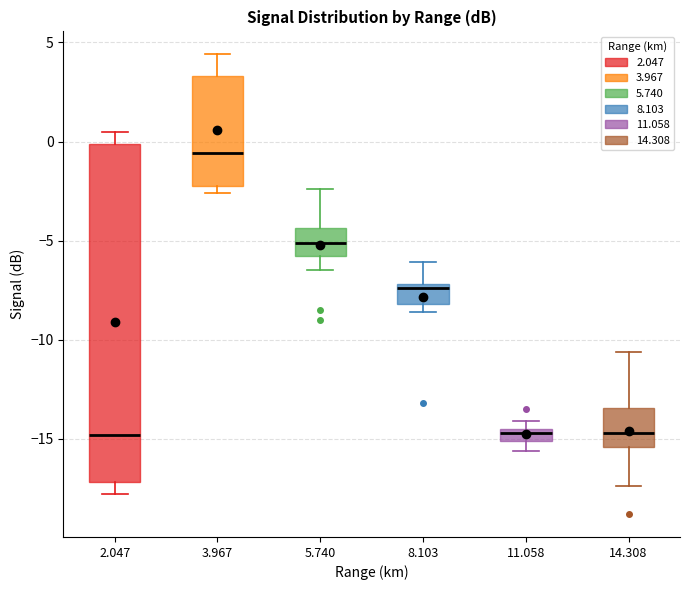

Where is the lower edge of the box at x = 5.740 on the y-axis? The values are not printed on the chart, so give them approximately, as read against the axis.

-6.0